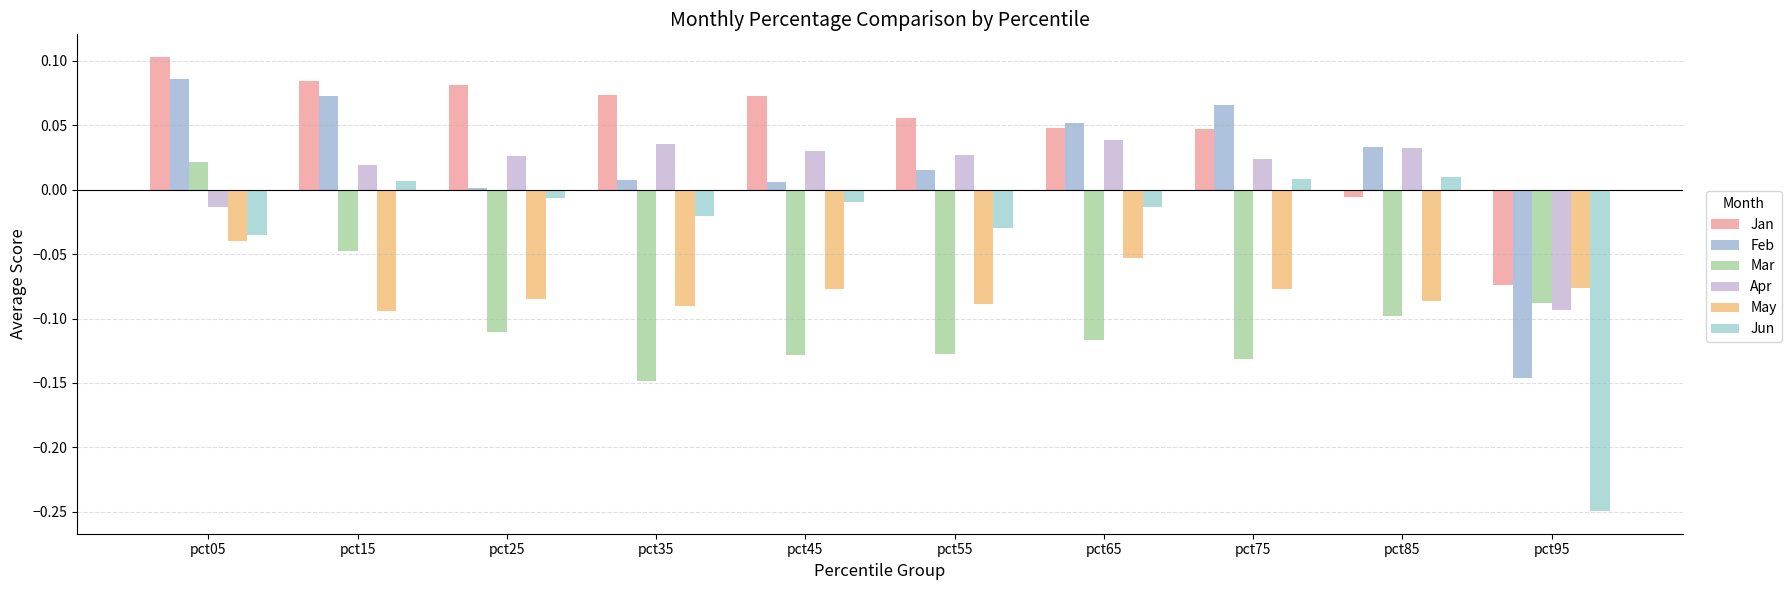

What is the approximate value of Mar at pct25?

-0.1